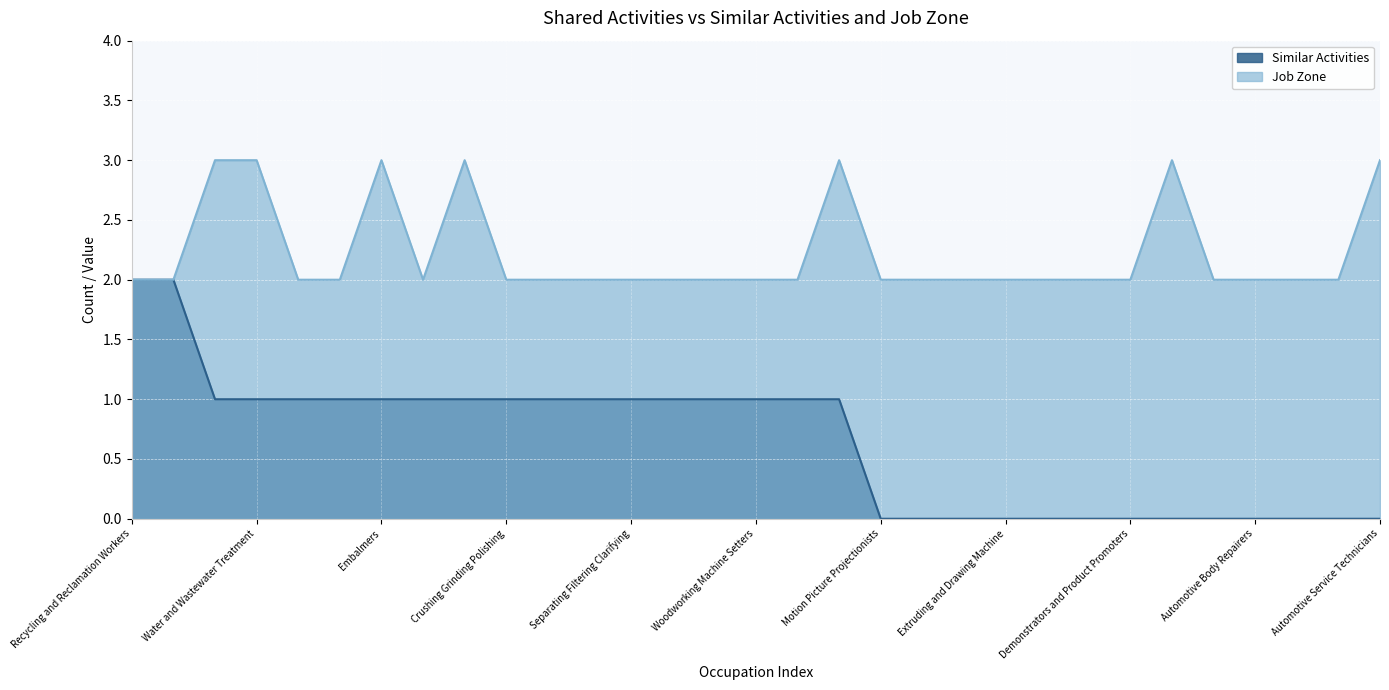

Is it true that Job Zone equals 1 at Motion Picture Projectionists?

False